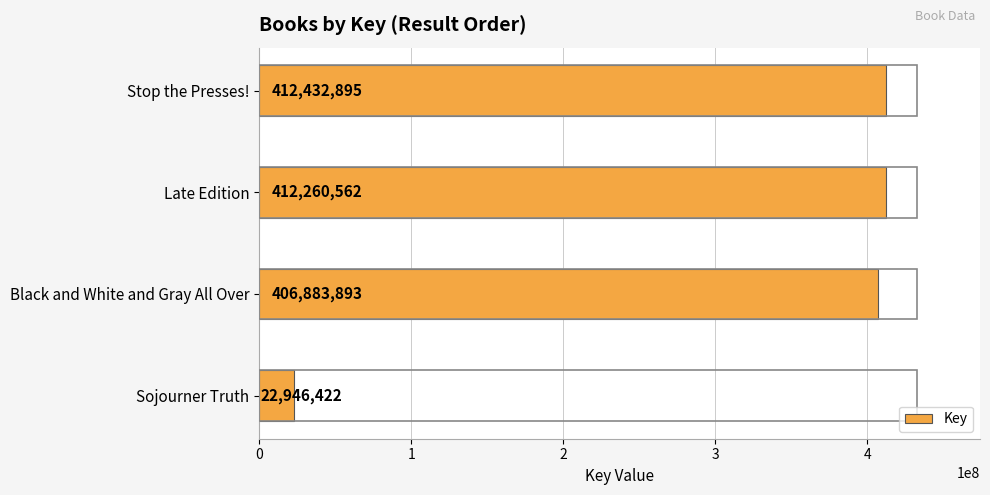

Count the number of categories in the chart.

4